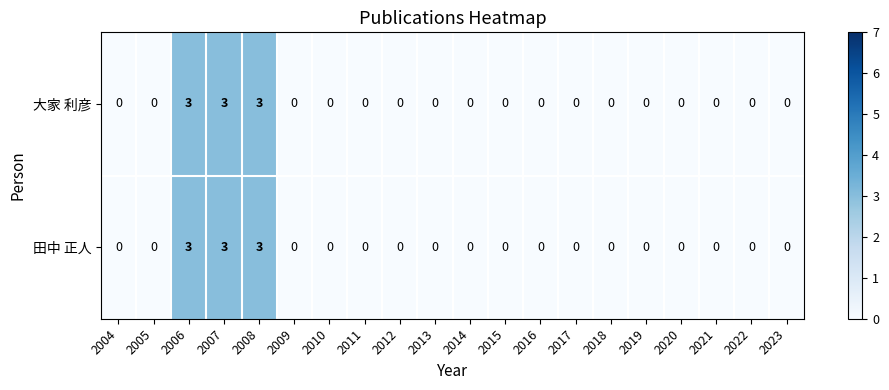

What is the maximum value for 田中 正人?

3